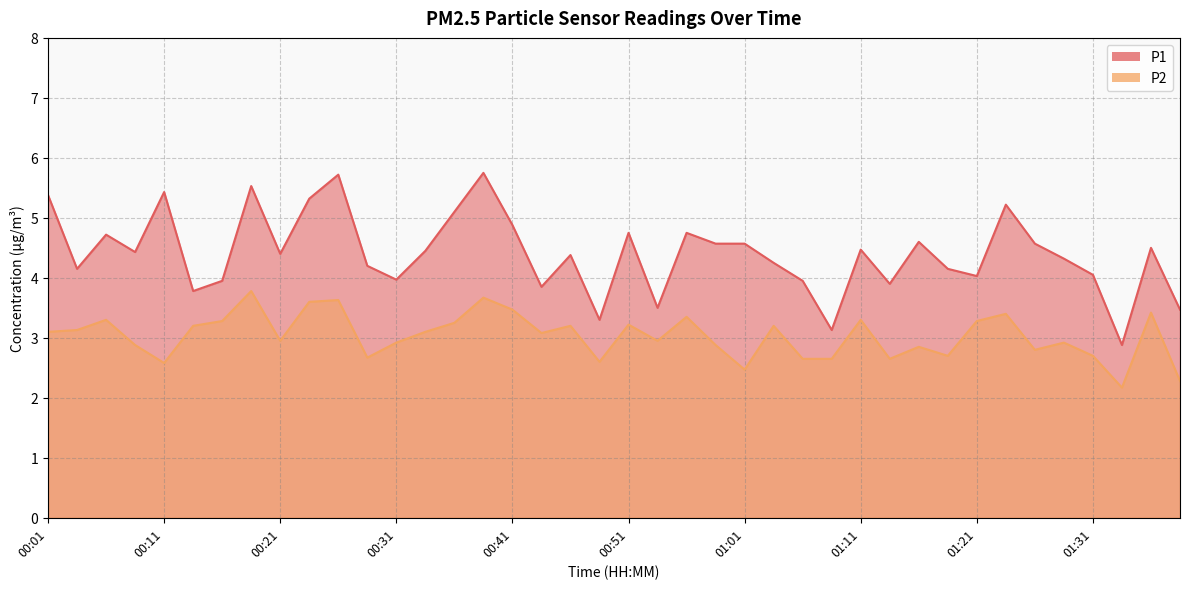

At which label is P2 closest to 2?

01:33